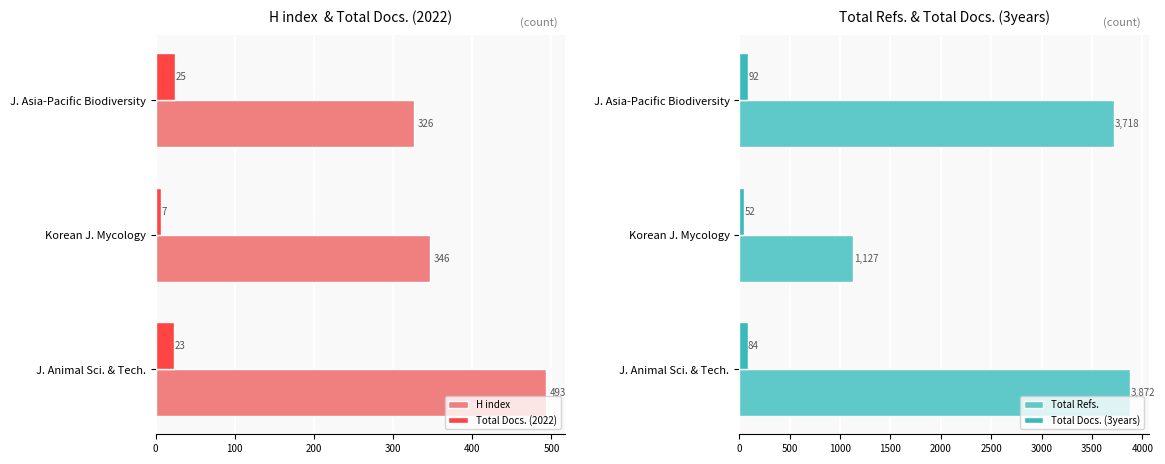

What is the difference between the highest and lowest values at 0?

3693